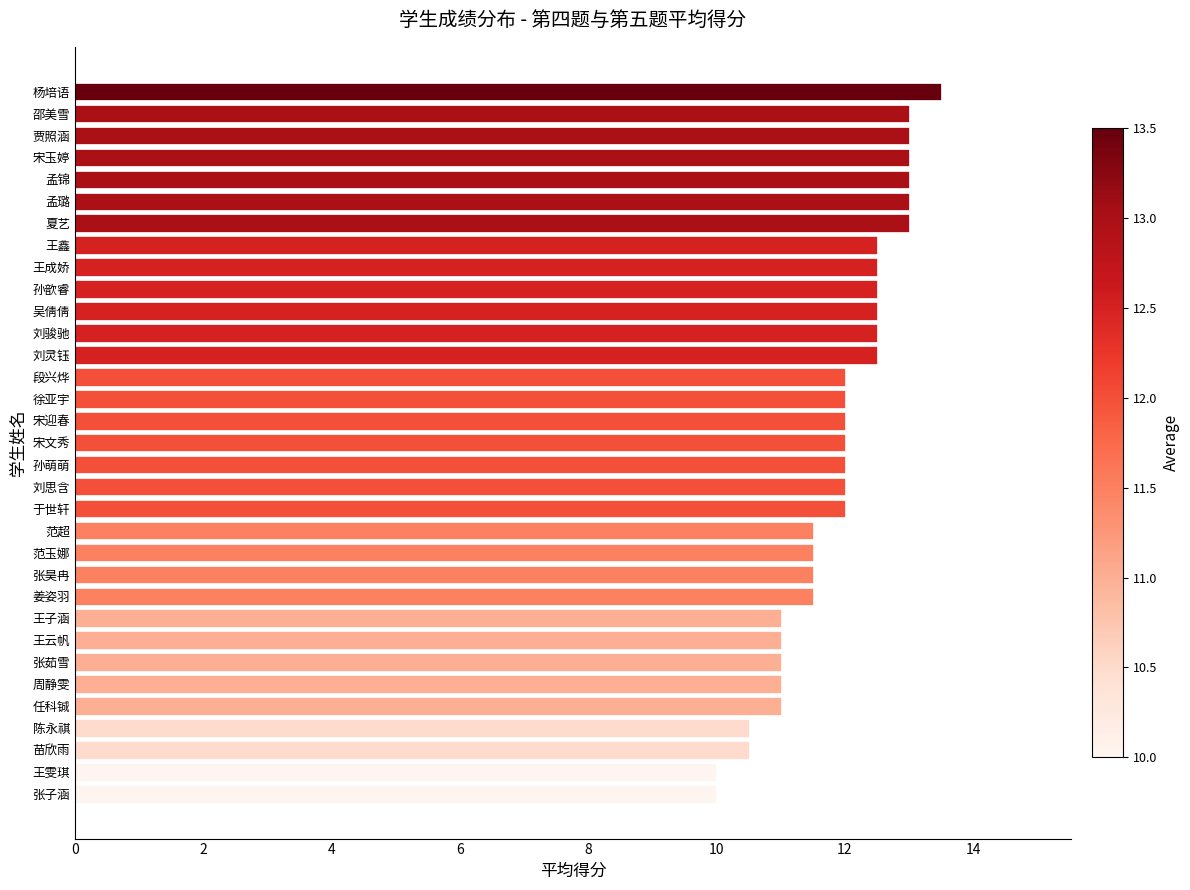

What is the difference between the maximum and second lowest values?

3.5